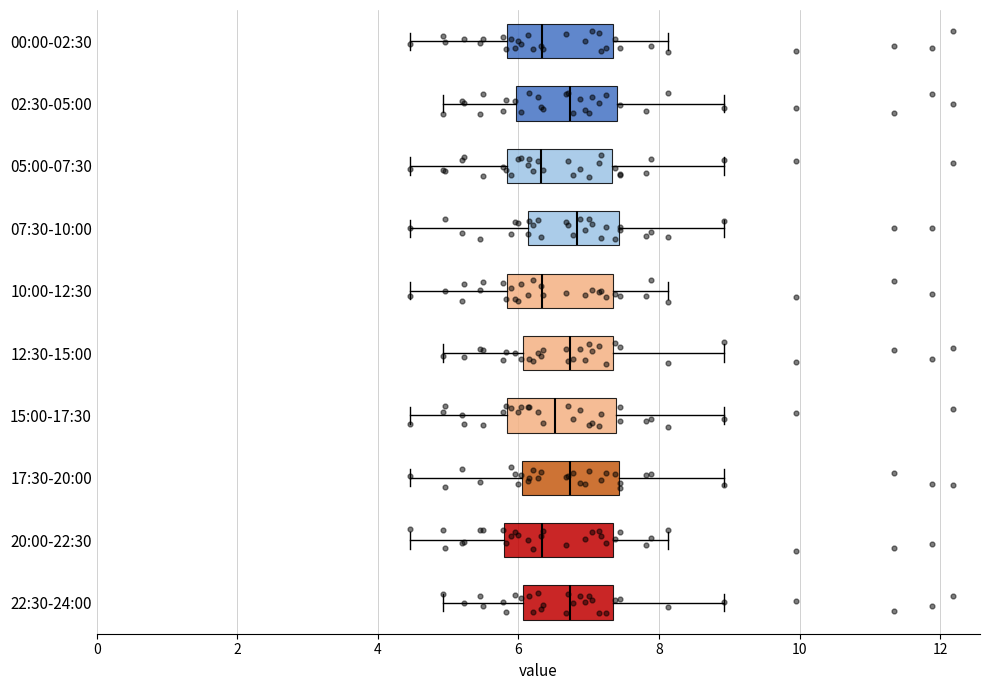

Reading bottom to top, read every box against the x-axis: the position of its median line, the range the box covers, and the ends of its whiskers. The values are not printed on the chart, so give them approximately, as read against the axis.

22:30-24:00: median 6.8, box 6.0 to 7.4, whiskers 5.0 to 9.0
20:00-22:30: median 6.4, box 5.8 to 7.4, whiskers 4.4 to 8.2
17:30-20:00: median 6.8, box 6.0 to 7.4, whiskers 4.4 to 9.0
15:00-17:30: median 6.6, box 5.8 to 7.4, whiskers 4.4 to 9.0
12:30-15:00: median 6.8, box 6.0 to 7.4, whiskers 5.0 to 9.0
10:00-12:30: median 6.4, box 5.8 to 7.4, whiskers 4.4 to 8.2
07:30-10:00: median 6.8, box 6.2 to 7.4, whiskers 4.4 to 9.0
05:00-07:30: median 6.4, box 5.8 to 7.4, whiskers 4.4 to 9.0
02:30-05:00: median 6.8, box 6.0 to 7.4, whiskers 5.0 to 9.0
00:00-02:30: median 6.4, box 5.8 to 7.4, whiskers 4.4 to 8.2